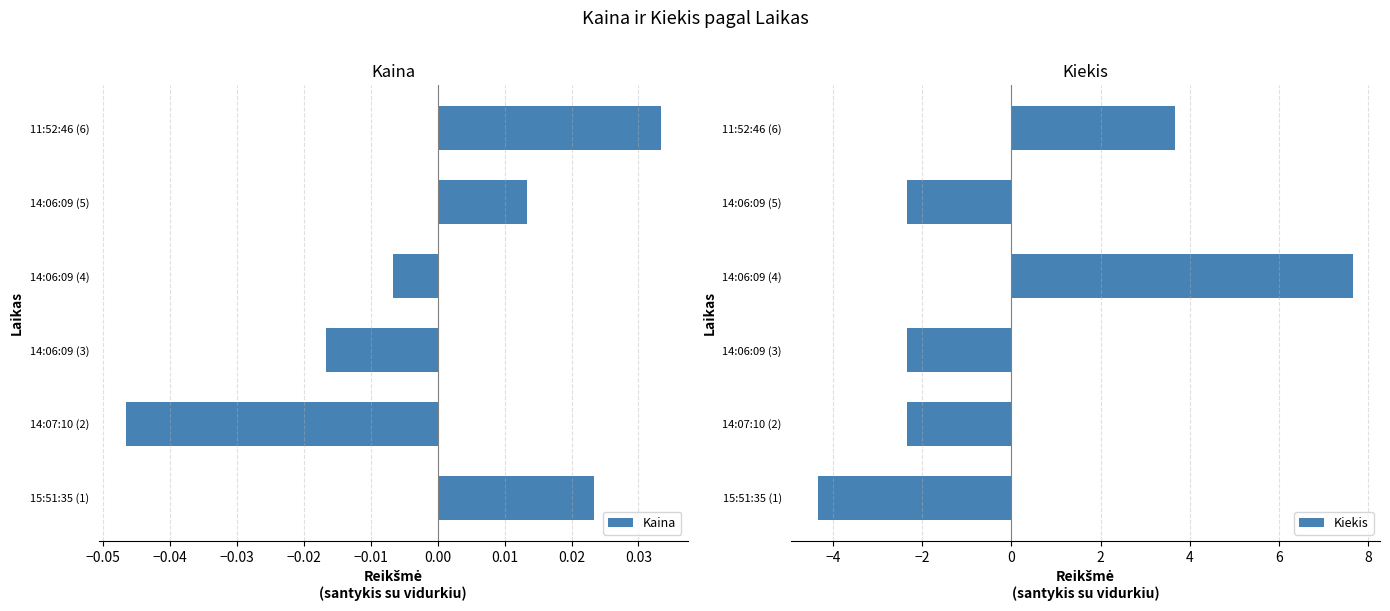

How many data points does each series have?

6